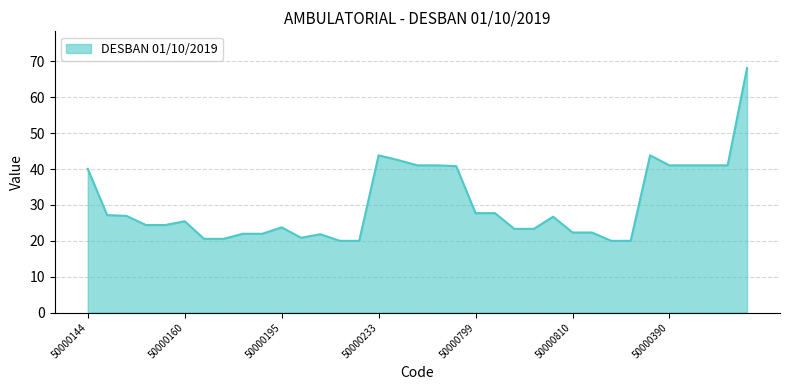

What is the difference between the maximum and minimum values?

48.1